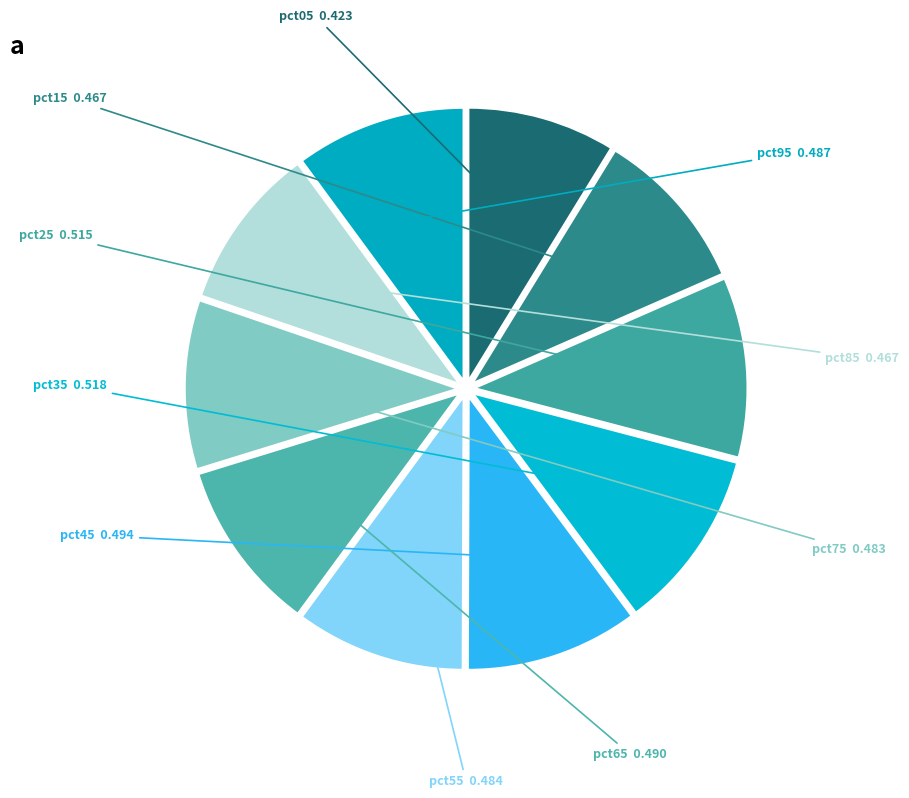

How many segments does this pie chart have?

10